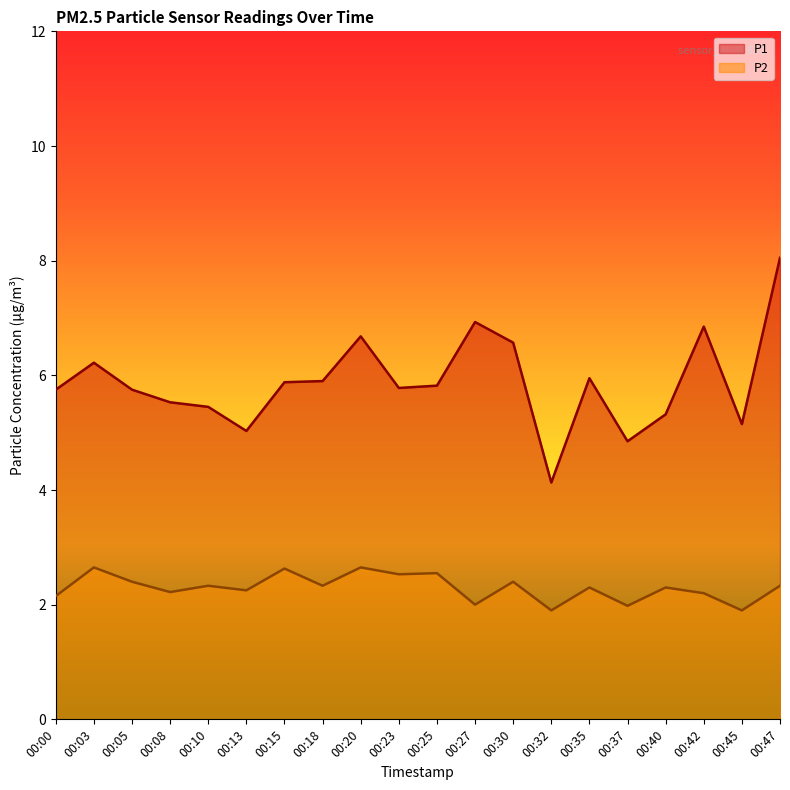

How many data points in P1 are less than 5?

2